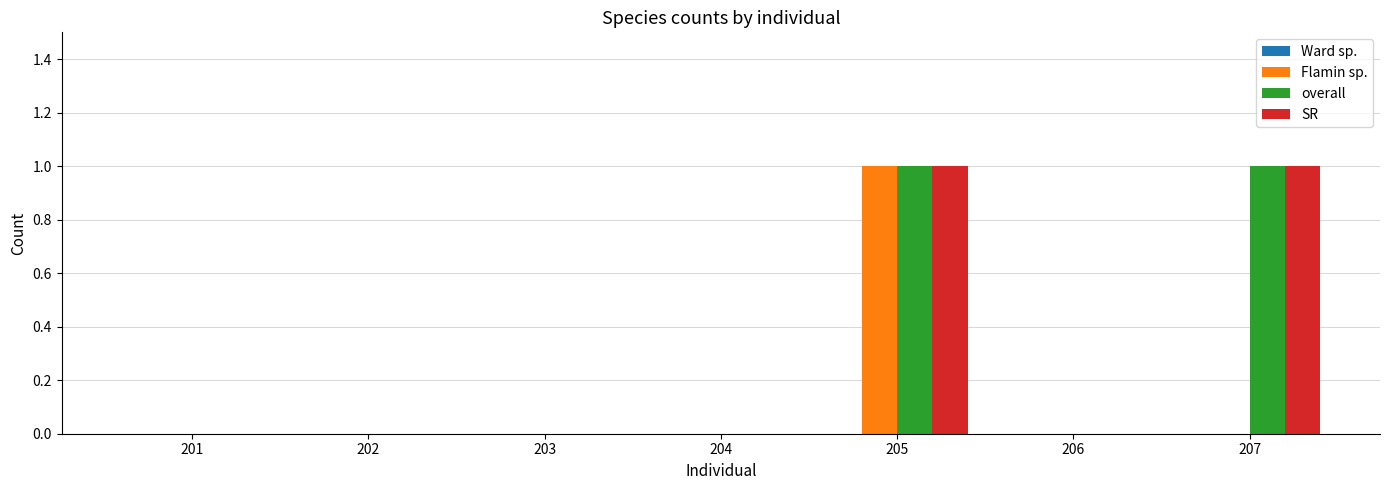

Count the SR values in the range 0 to 1.

7